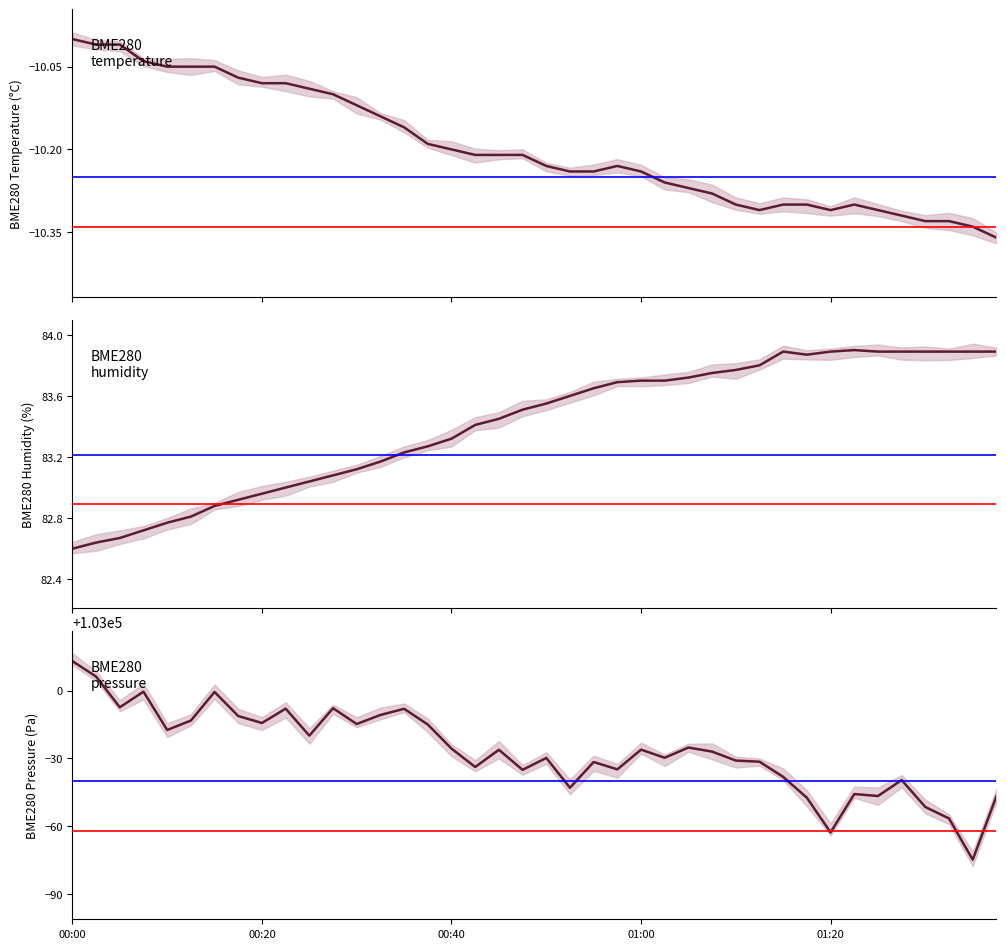

At which label is BME280_pressure closest to 102969?

28